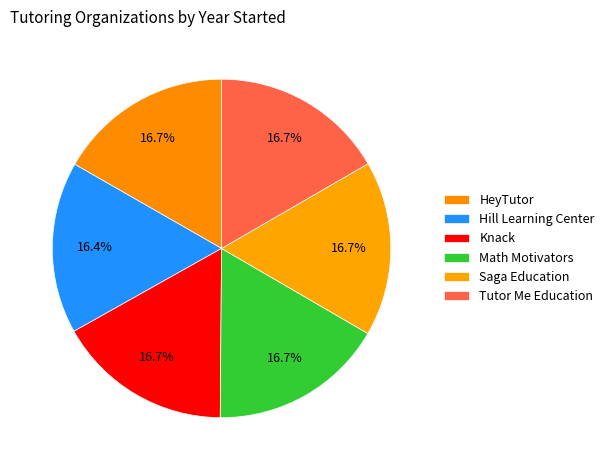

How many slices are in this pie chart?

6